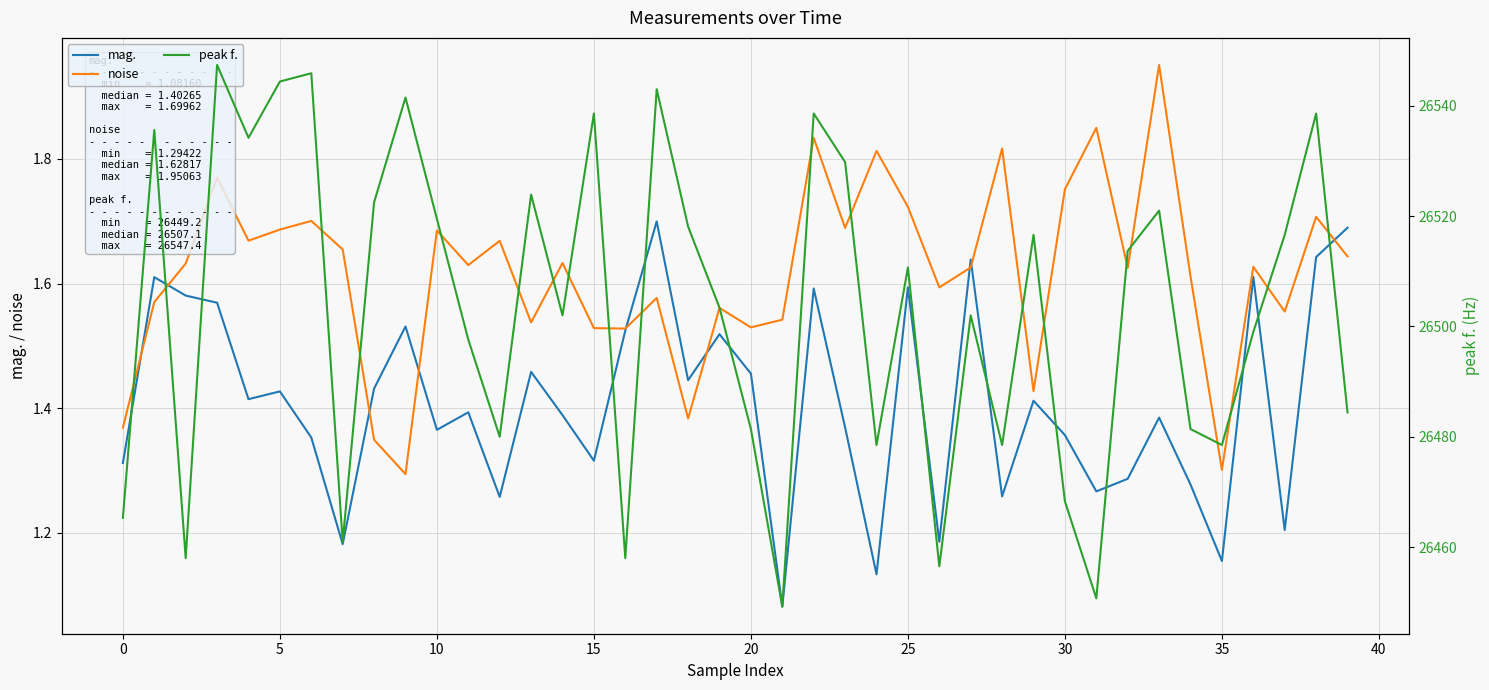

Which series ends up on top after the final intersection of noise and mag.?

mag.